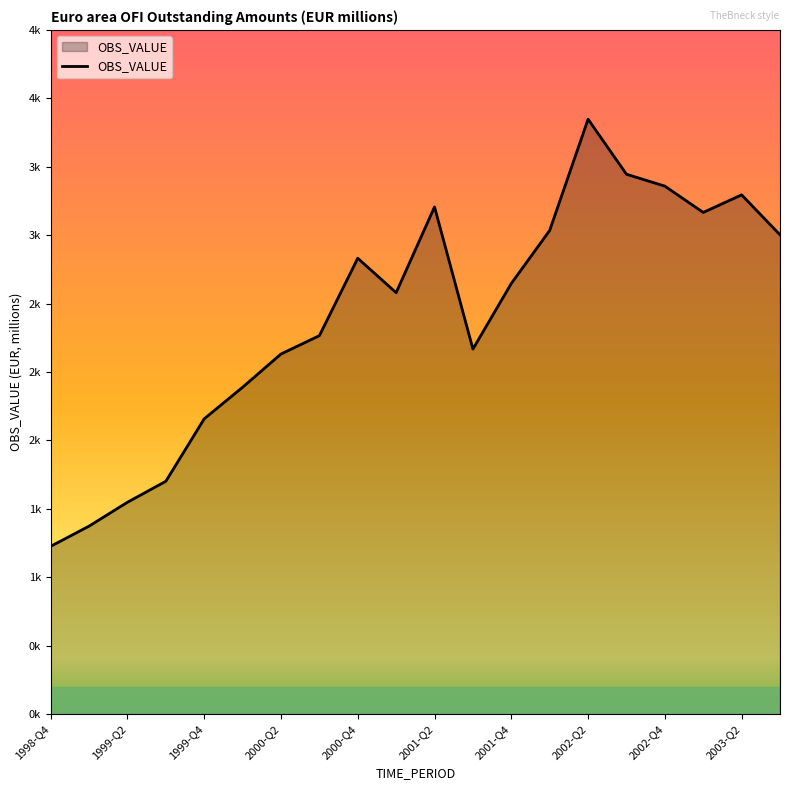

Is this an area chart (filled region under the line)?

Yes